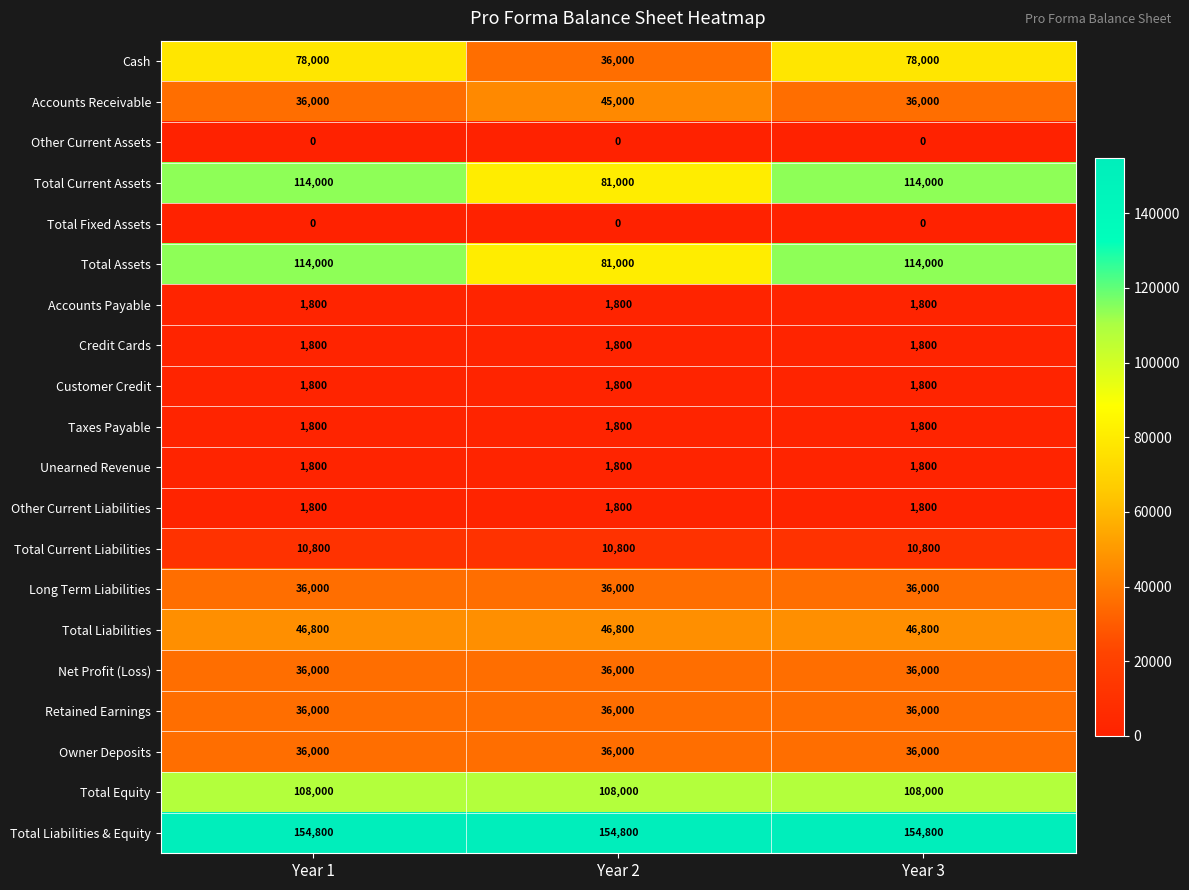

What is the spread (max minus min) of values at Year 3?

154800